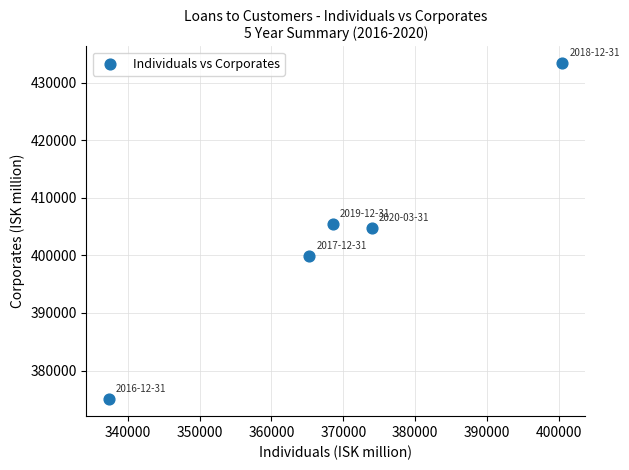

What is the average Y value?

403673